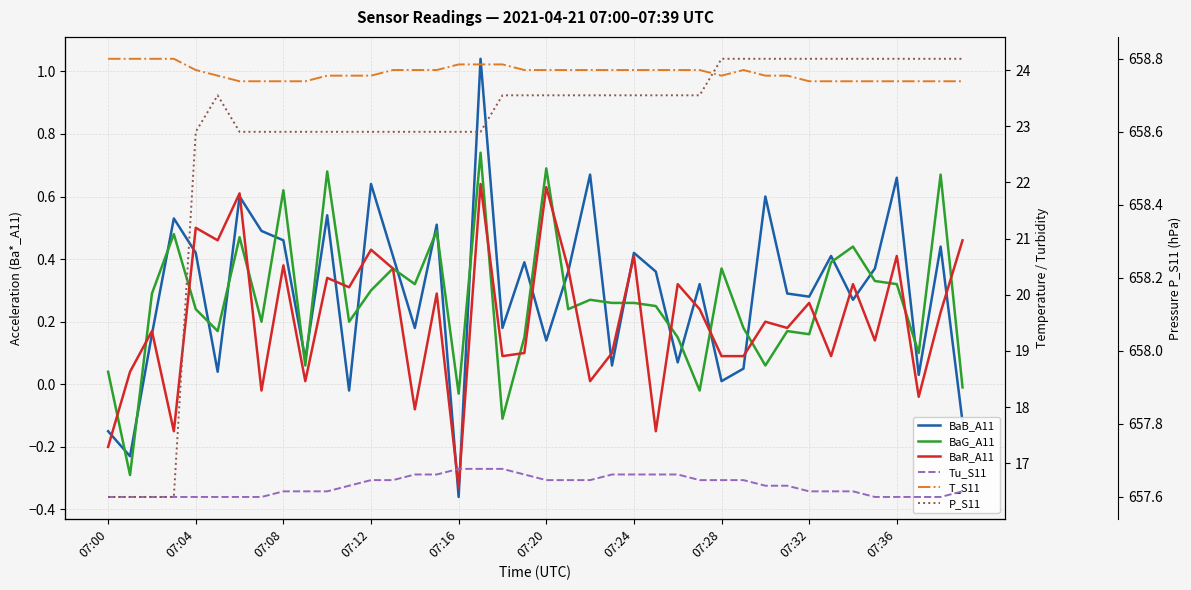

Is this an area chart (filled region under the line)?

No